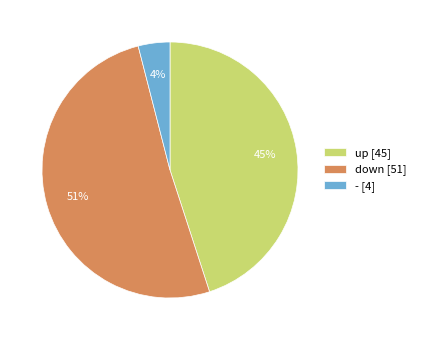

To the nearest percent, what portion does - represent?

4%